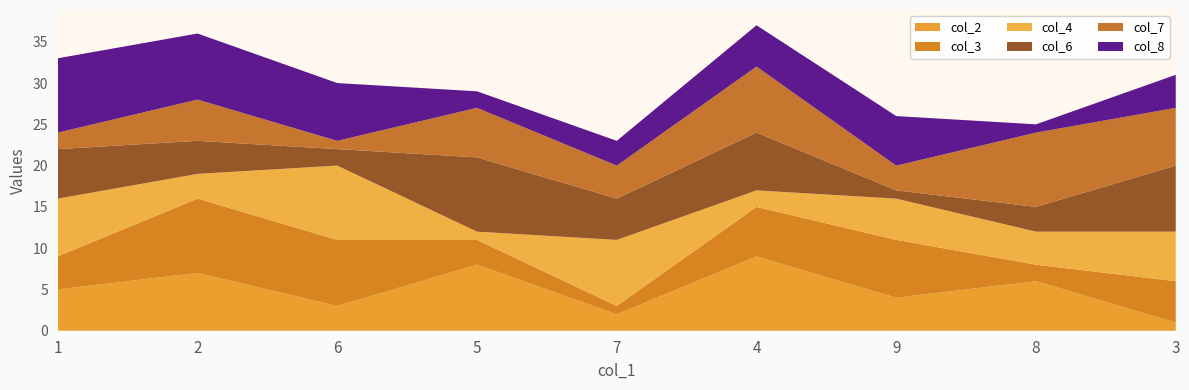

Reading left to right, extract all data points from this chart.

col_2: 5	7	3	8	2	9	4	6	1
col_3: 4	9	8	3	1	6	7	2	5
col_4: 7	3	9	1	8	2	5	4	6
col_6: 6	4	2	9	5	7	1	3	8
col_7: 2	5	1	6	4	8	3	9	7
col_8: 9	8	7	2	3	5	6	1	4